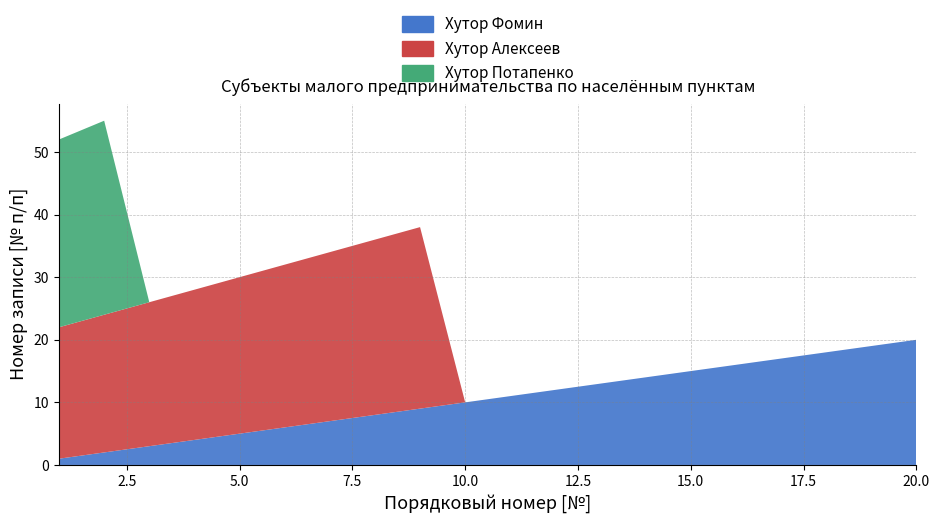

Reading left to right, what are all the values shown in this chart?

Хутор Фомин: 1=1	2=2	3=3	4=4	5=5	6=6	7=7	8=8	9=9	10=10	11=11	12=12	13=13	14=14	15=15	16=16	17=17	18=18	19=19	20=20
Хутор Алексеев: 1=21	2=22	3=23	4=24	5=25	6=26	7=27	8=28	9=29	10=0	11=0	12=0	13=0	14=0	15=0	16=0	17=0	18=0	19=0	20=0
Хутор Потапенко: 1=30	2=31	3=0	4=0	5=0	6=0	7=0	8=0	9=0	10=0	11=0	12=0	13=0	14=0	15=0	16=0	17=0	18=0	19=0	20=0